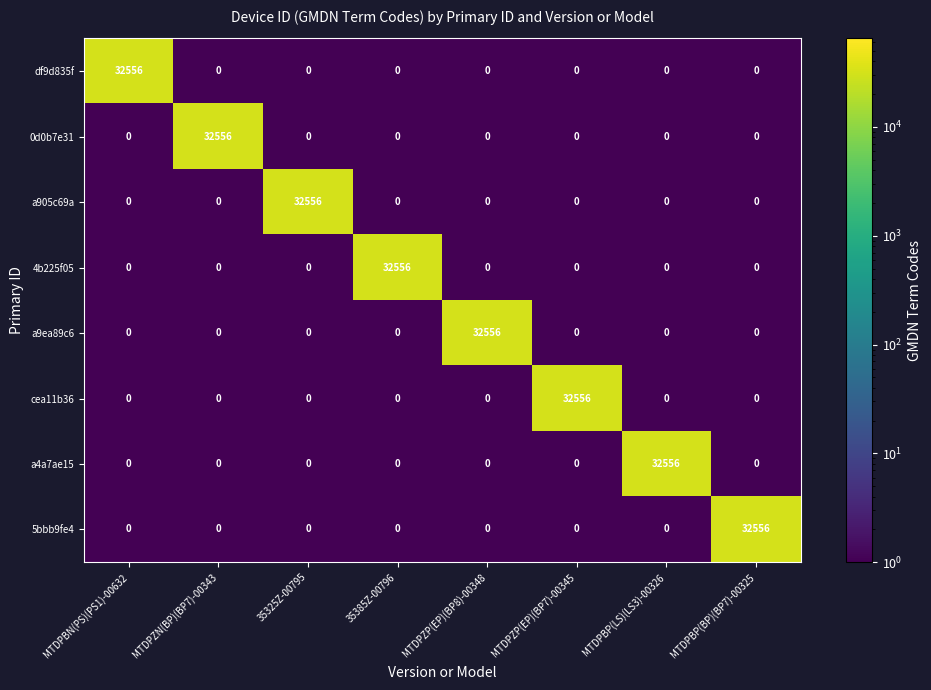

What is the spread (max minus min) of values at MTDPBP(LS)(LS3)-00326?

32556